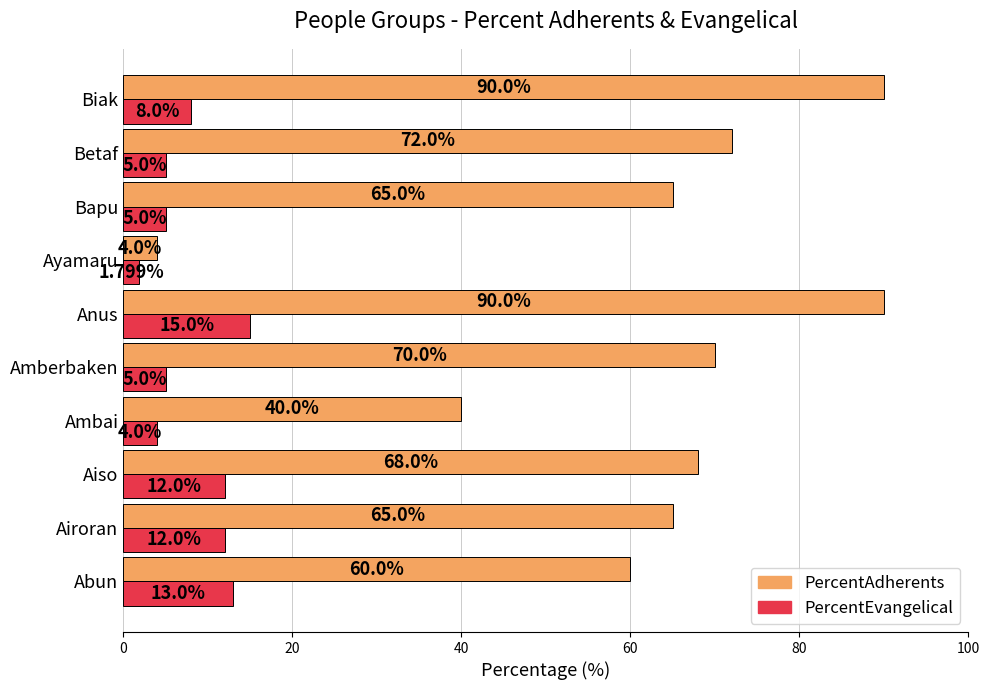

What is the total value across all series at Ayamaru?

5.8